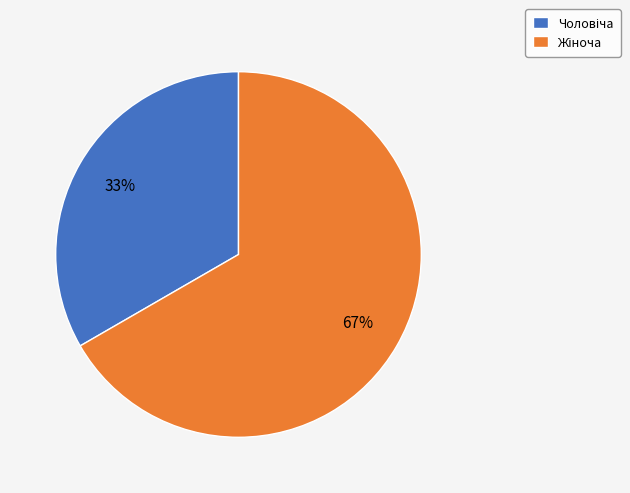

To the nearest percent, what is the average slice percentage?

50%